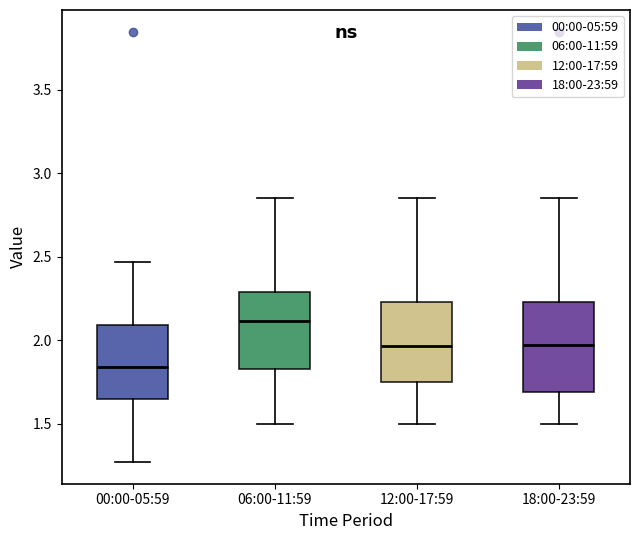

Where does the median line of the box for 06:00-11:59 sit on the y-axis? The values are not printed on the chart, so give them approximately, as read against the axis.

2.10